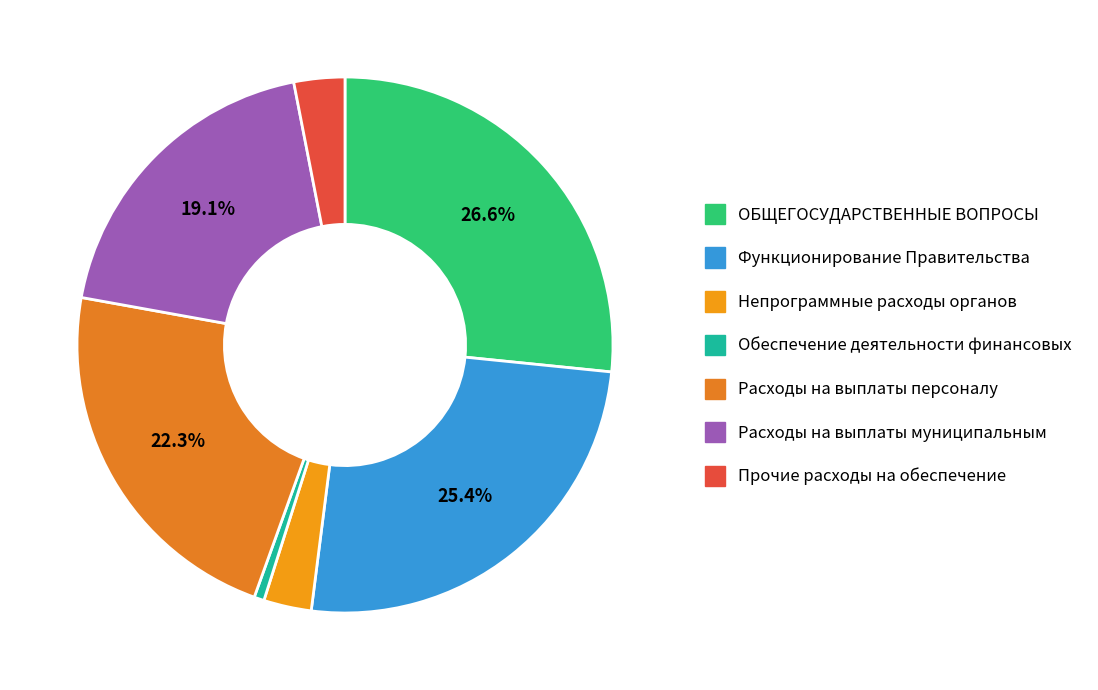

To the nearest percent, what is the difference between the largest and smallest slice percentages?

26%